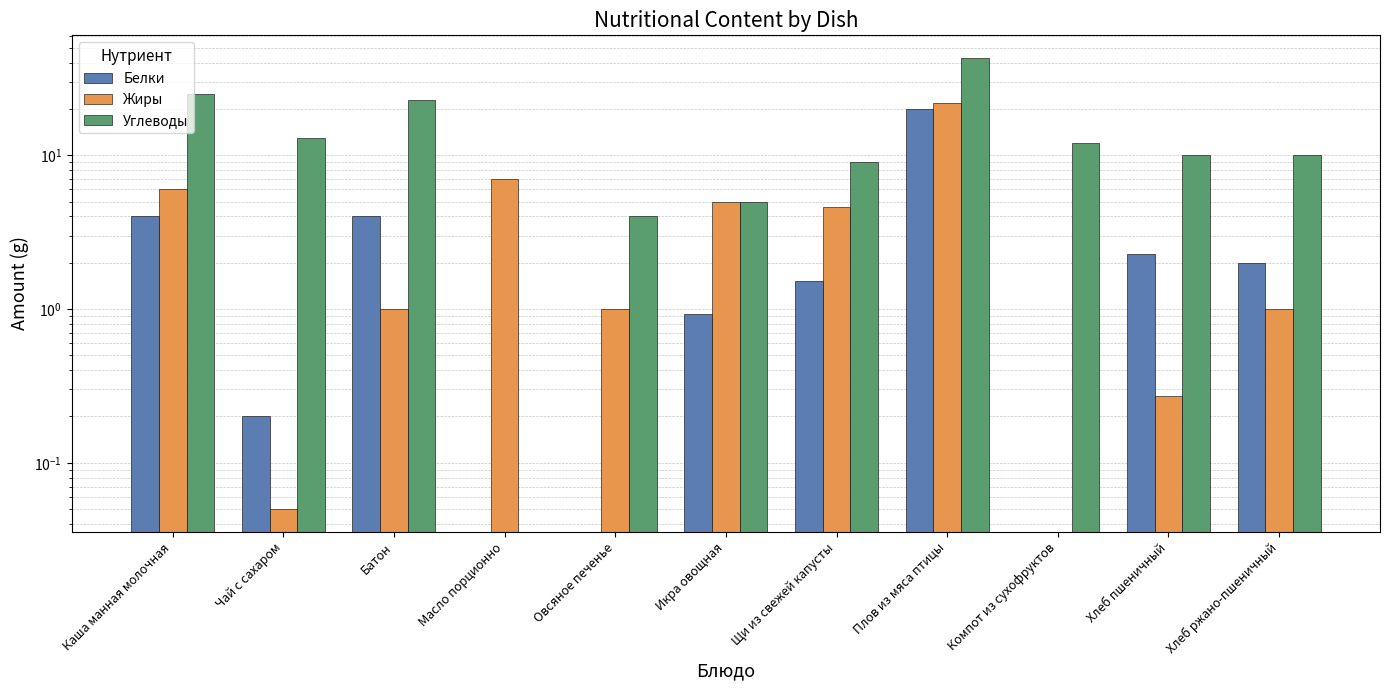

List the labels in order of Жиры value, smallest first.

Компот из сухофруктов, Чай с сахаром, Хлеб пшеничный, Батон, Овсяное печенье, Хлеб ржано-пшеничный, Щи из свежей капусты, Икра овощная, Каша манная молочная, Масло порционно, Плов из мяса птицы